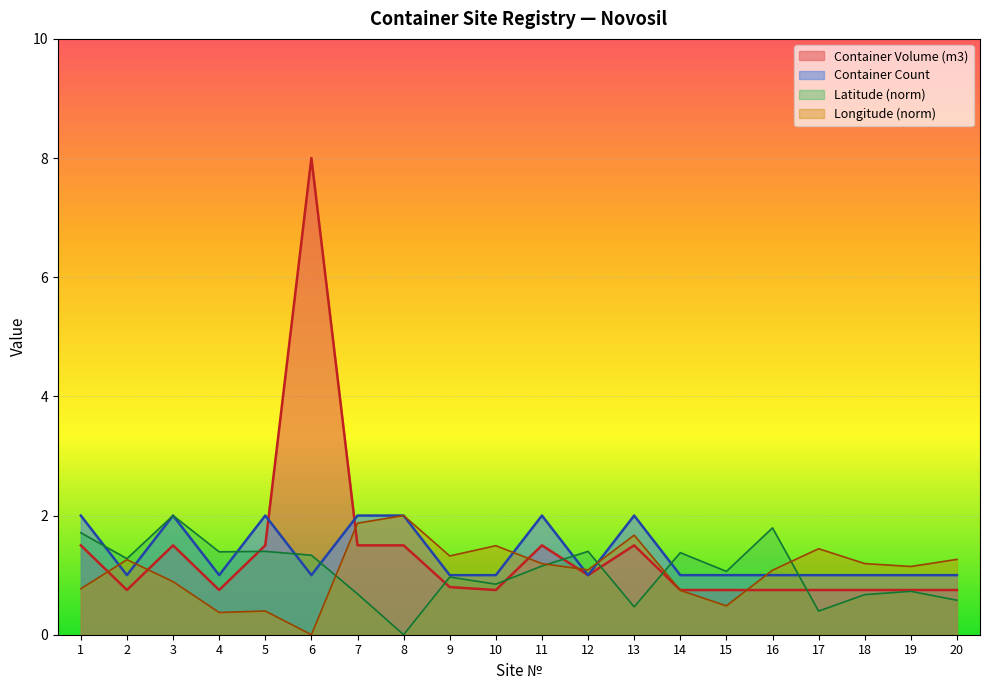

What are all the series names shown in the legend?

Container Volume (m3), Container Count, Latitude (norm), Longitude (norm)